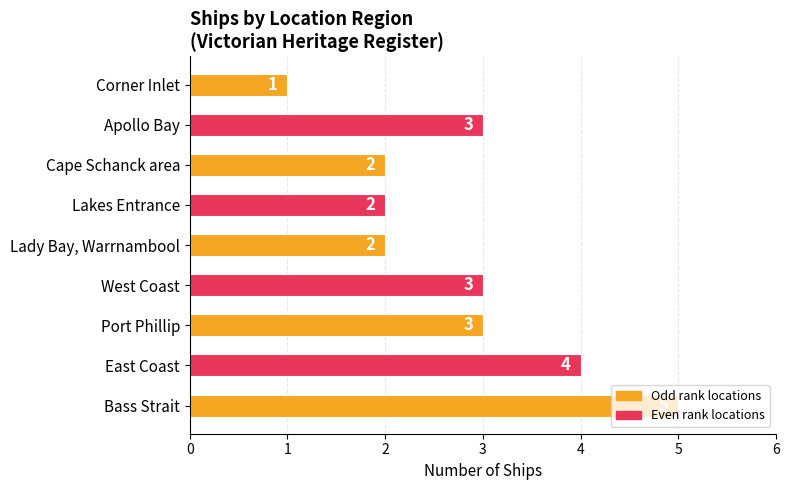

At which category does the chart reach its minimum across all series?

Corner Inlet